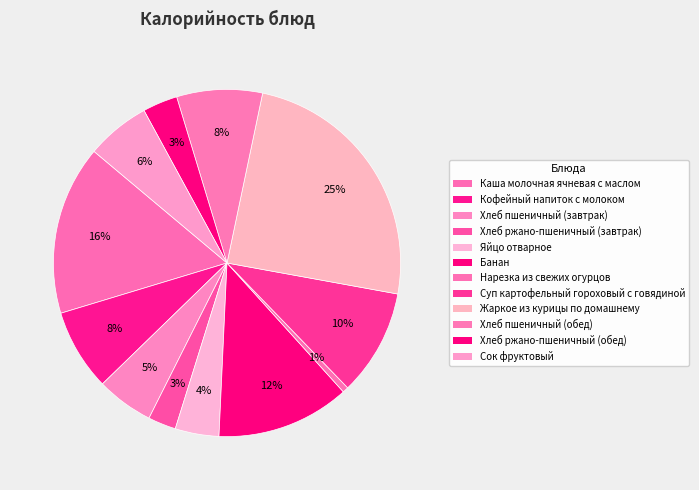

Rank the categories by value from lowest to highest.

Нарезка из свежих огурцов, Хлеб ржано-пшеничный (завтрак), Хлеб ржано-пшеничный (обед), Яйцо отварное, Хлеб пшеничный (завтрак), Сок фруктовый, Кофейный напиток с молоком, Хлеб пшеничный (обед), Суп картофельный гороховый с говядиной, Банан, Каша молочная ячневая с маслом, Жаркое из курицы по домашнему